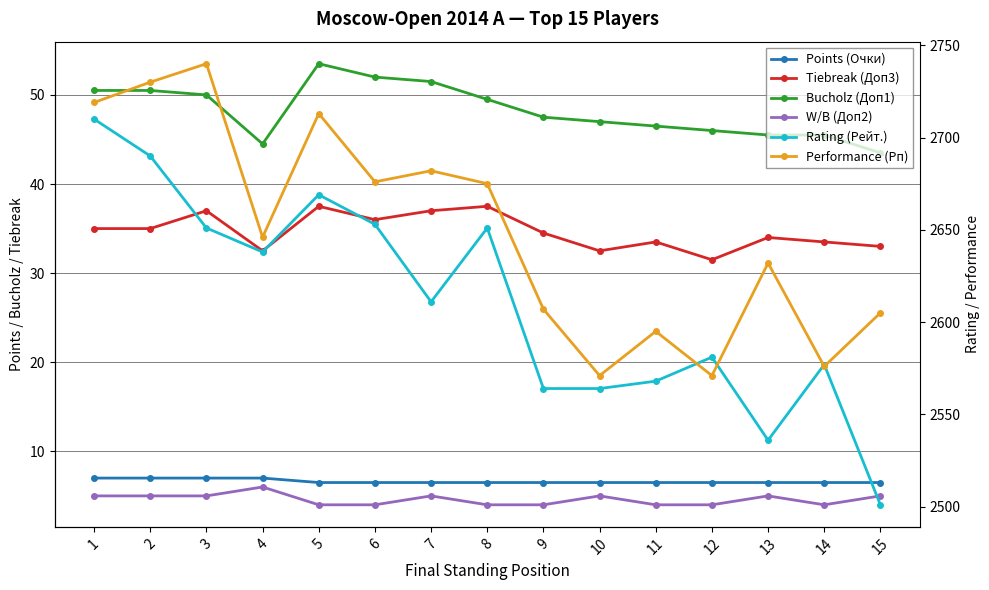

Reading left to right, transcribe all the data shown in this chart.

Points (Очки): 7.0	7.0	7.0	7.0	6.5	6.5	6.5	6.5	6.5	6.5	6.5	6.5	6.5	6.5	6.5
Tiebreak (Доп3): 35.0	35.0	37.0	32.5	37.5	36.0	37.0	37.5	34.5	32.5	33.5	31.5	34.0	33.5	33.0
Bucholz (Доп1): 50.5	50.5	50.0	44.5	53.5	52.0	51.5	49.5	47.5	47.0	46.5	46.0	45.5	45.5	43.5
W/B (Доп2): 5.0	5.0	5.0	6.0	4.0	4.0	5.0	4.0	4.0	5.0	4.0	4.0	5.0	4.0	5.0
Rating (Рейт.): 2710.0	2690.0	2651.0	2638.0	2669.0	2653.0	2611.0	2651.0	2564.0	2564.0	2568.0	2581.0	2536.0	2577.0	2501.0
Performance (Рп): 2719.0	2730.0	2740.0	2646.0	2713.0	2676.0	2682.0	2675.0	2607.0	2571.0	2595.0	2571.0	2632.0	2576.0	2605.0